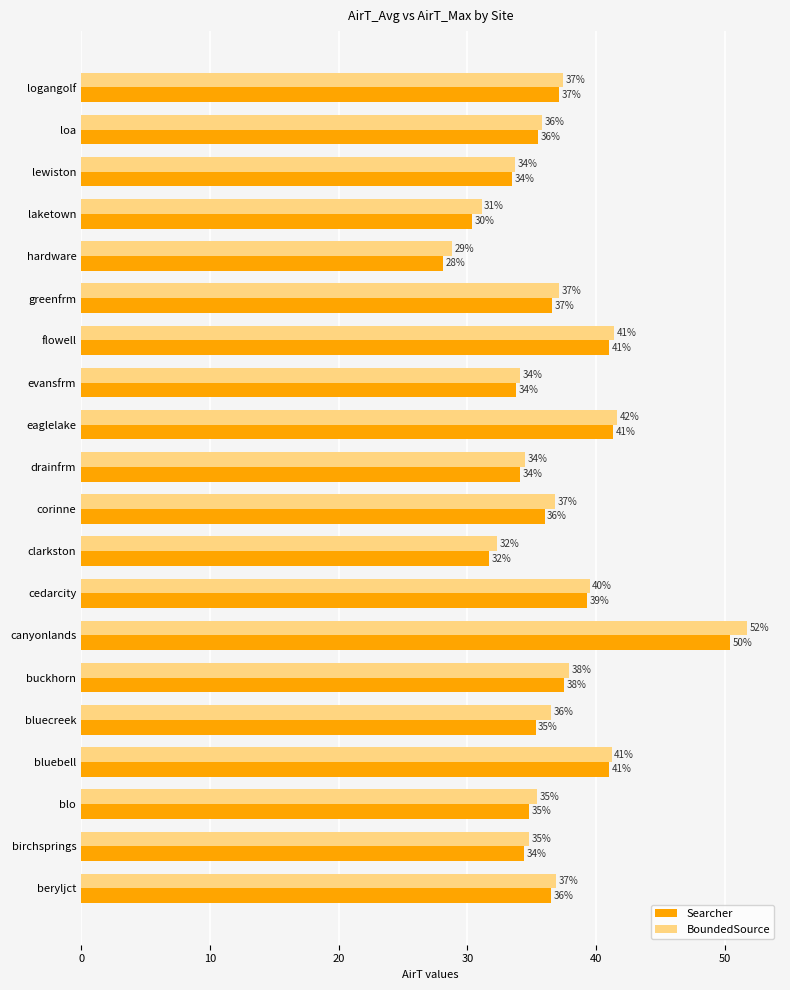

What is the average value of the Searcher series?

36.4